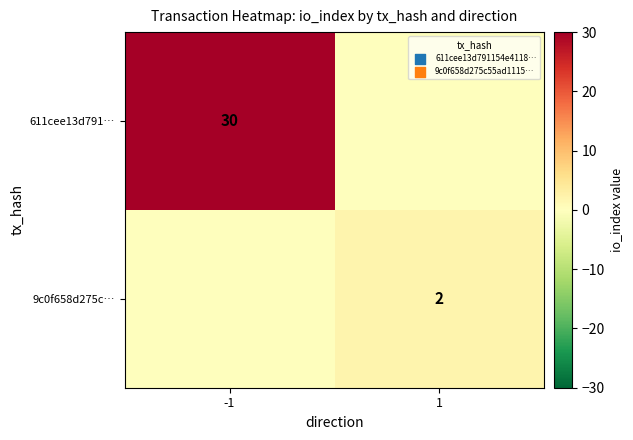

True or false: 9c0f658d275c… has a value of 2 at 1.

True